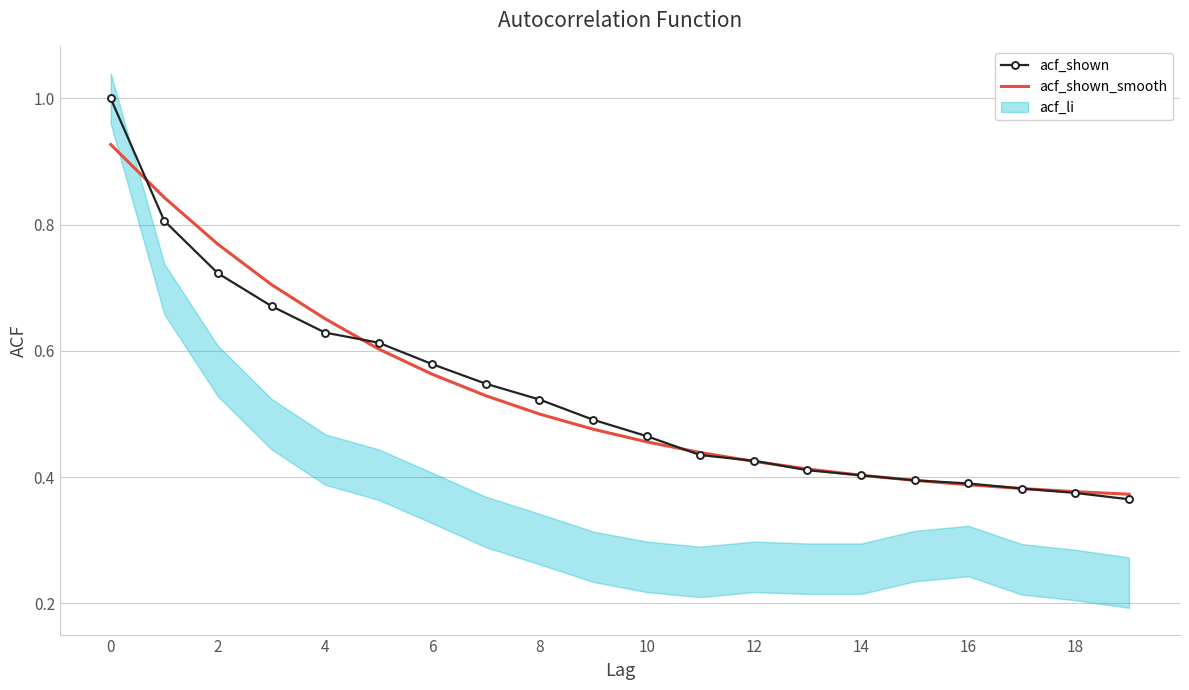

Which label corresponds to the smallest value in the chart?

19